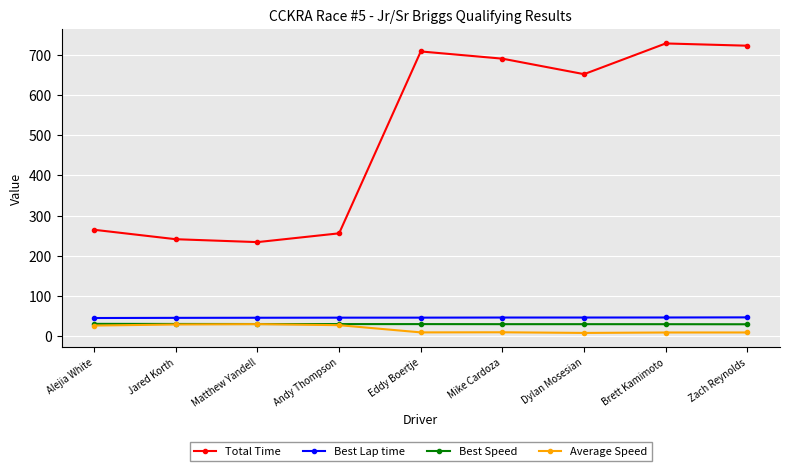

What is the difference between the maximum and second lowest values in the Best Lap time series?

1.2